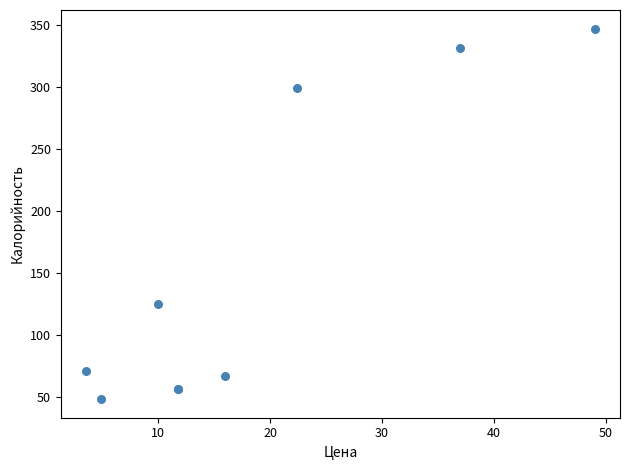

What Y value in the scatter plot is closest to 197?

125